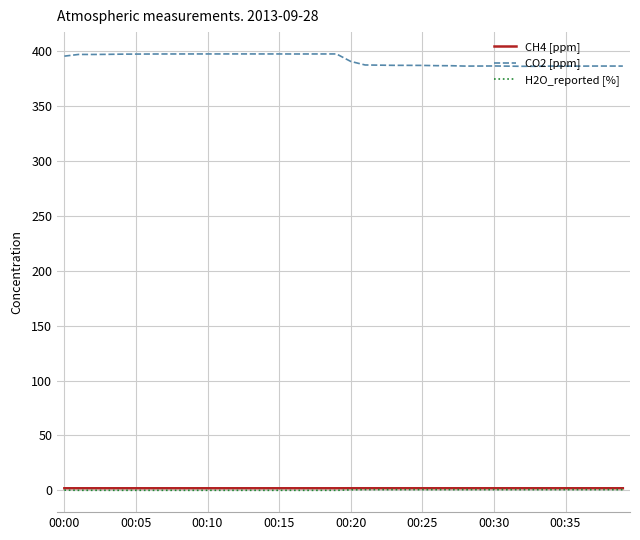

Which series has the largest total across all categories?

CO2 [ppm]